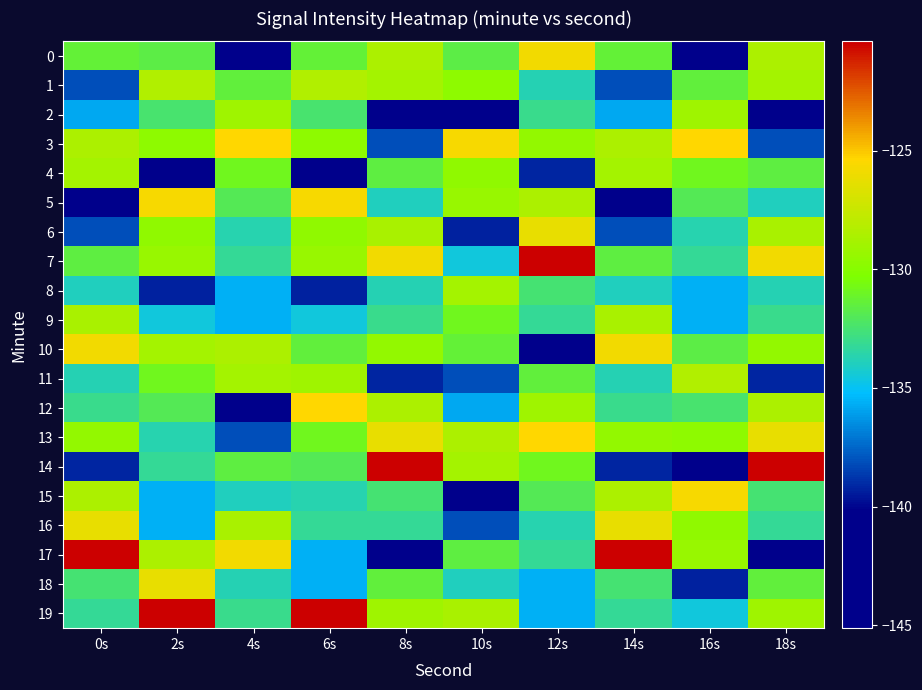

Between 2s and 14s, which series saw the biggest shift?

5